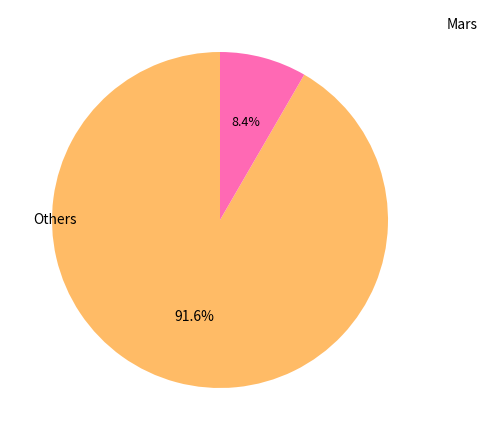

Is there any slice that represents more than half of the pie?

Yes